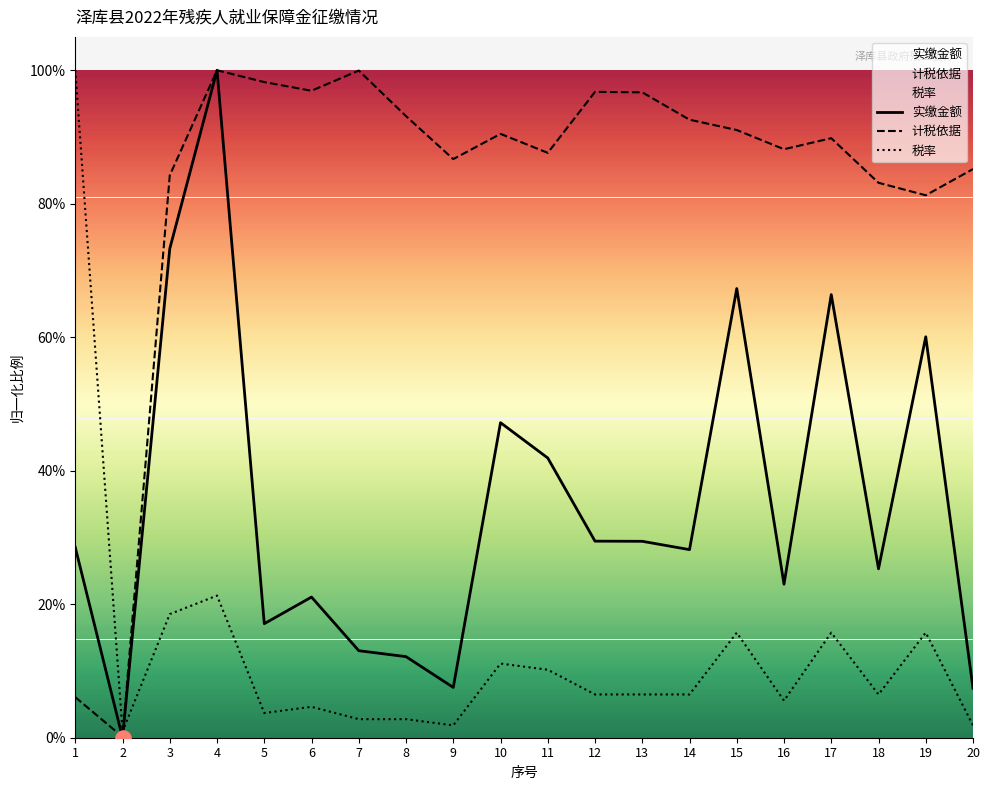

Which series has the widest spread of Y values?

实缴金额